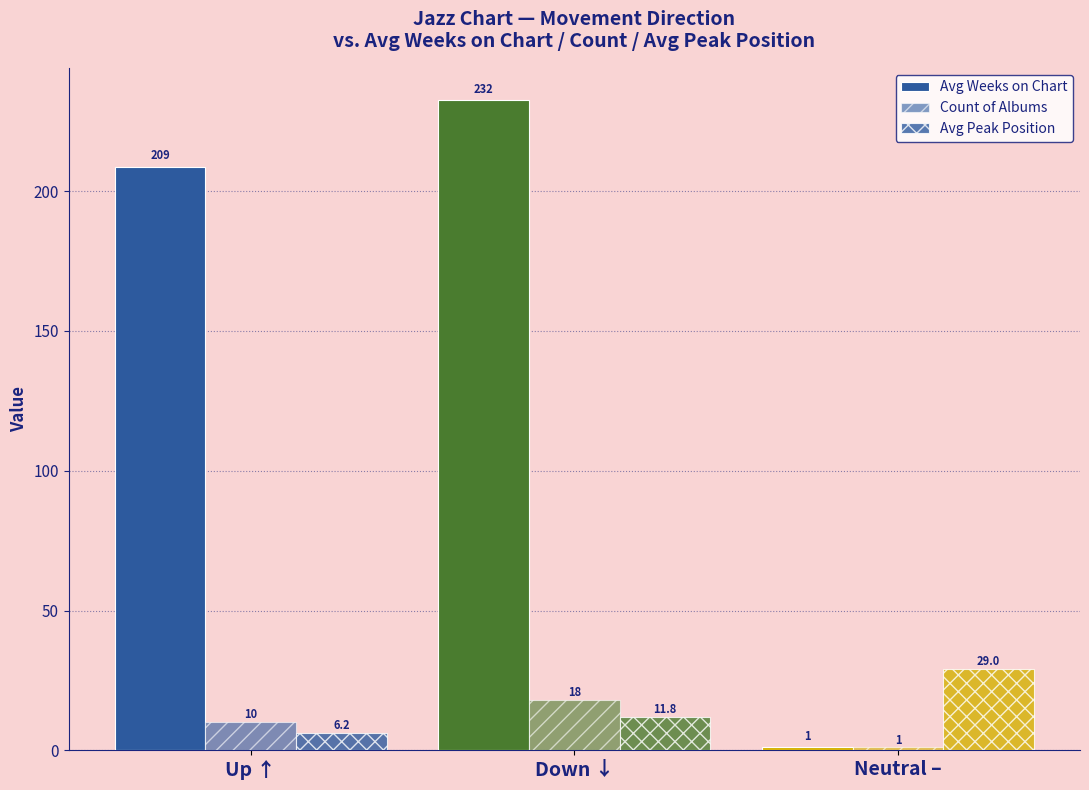

Does the chart contain stacked bars?

No